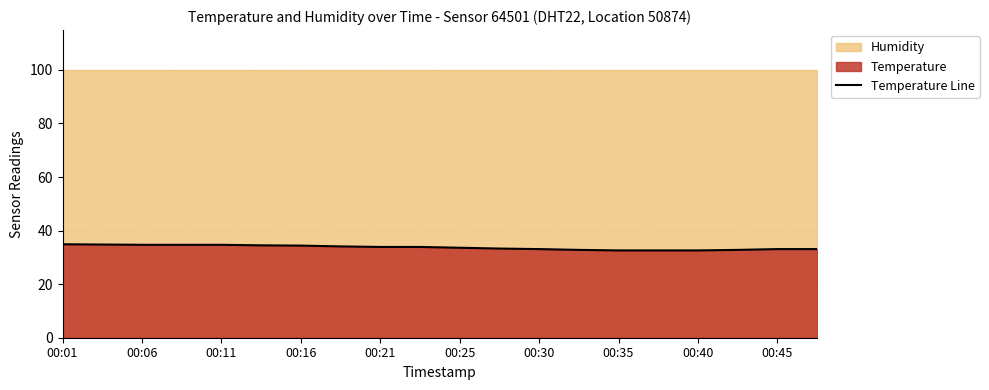

What is the maximum value shown in the chart?

34.9